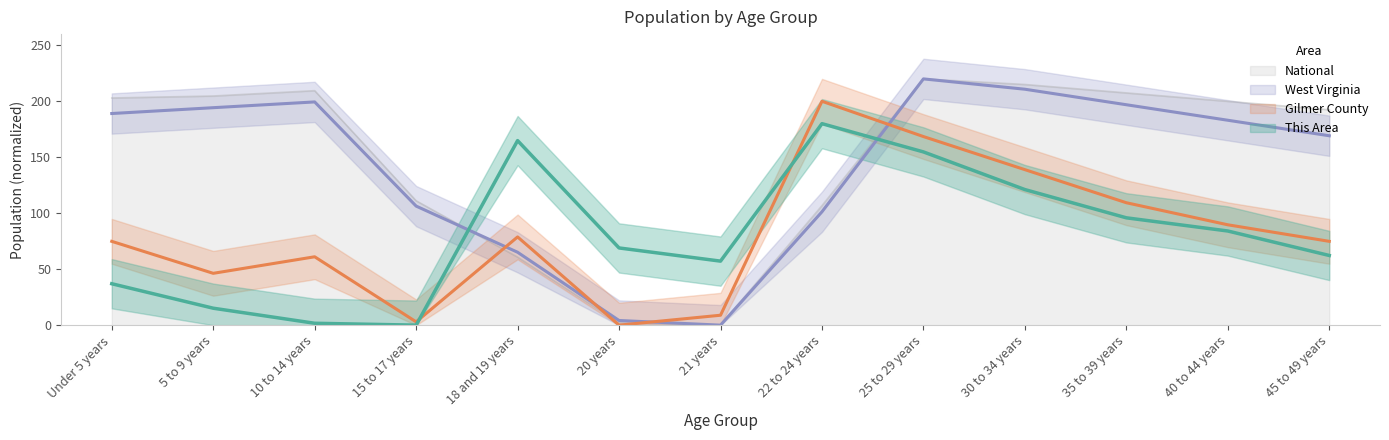

Reading right to left, extract all data points from this chart.

This Area: 45 to 49 years=62.2	40 to 44 years=84.1	35 to 39 years=95.9	30 to 34 years=121.1	25 to 29 years=154.8	22 to 24 years=180.0	21 years=57.2	20 years=69.0	18 and 19 years=164.9	15 to 17 years=0.0	10 to 14 years=1.7	5 to 9 years=15.1	Under 5 years=37.0
Gilmer County: 45 to 49 years=74.9	40 to 44 years=89.7	35 to 39 years=109.4	30 to 34 years=138.9	25 to 29 years=168.5	22 to 24 years=200.0	21 years=8.9	20 years=0.0	18 and 19 years=78.8	15 to 17 years=3.0	10 to 14 years=61.1	5 to 9 years=46.3	Under 5 years=74.9
West Virginia: 45 to 49 years=169.2	40 to 44 years=183.1	35 to 39 years=196.9	30 to 34 years=210.8	25 to 29 years=220.0	22 to 24 years=101.3	21 years=0.0	20 years=4.2	18 and 19 years=65.1	15 to 17 years=106.4	10 to 14 years=199.4	5 to 9 years=194.3	Under 5 years=189.1
National: 45 to 49 years=192.4	40 to 44 years=199.9	35 to 39 years=207.5	30 to 34 years=215.0	25 to 29 years=220.0	22 to 24 years=106.8	21 years=0.0	20 years=2.1	18 and 19 years=60.8	15 to 17 years=111.1	10 to 14 years=209.5	5 to 9 years=204.7	Under 5 years=202.9